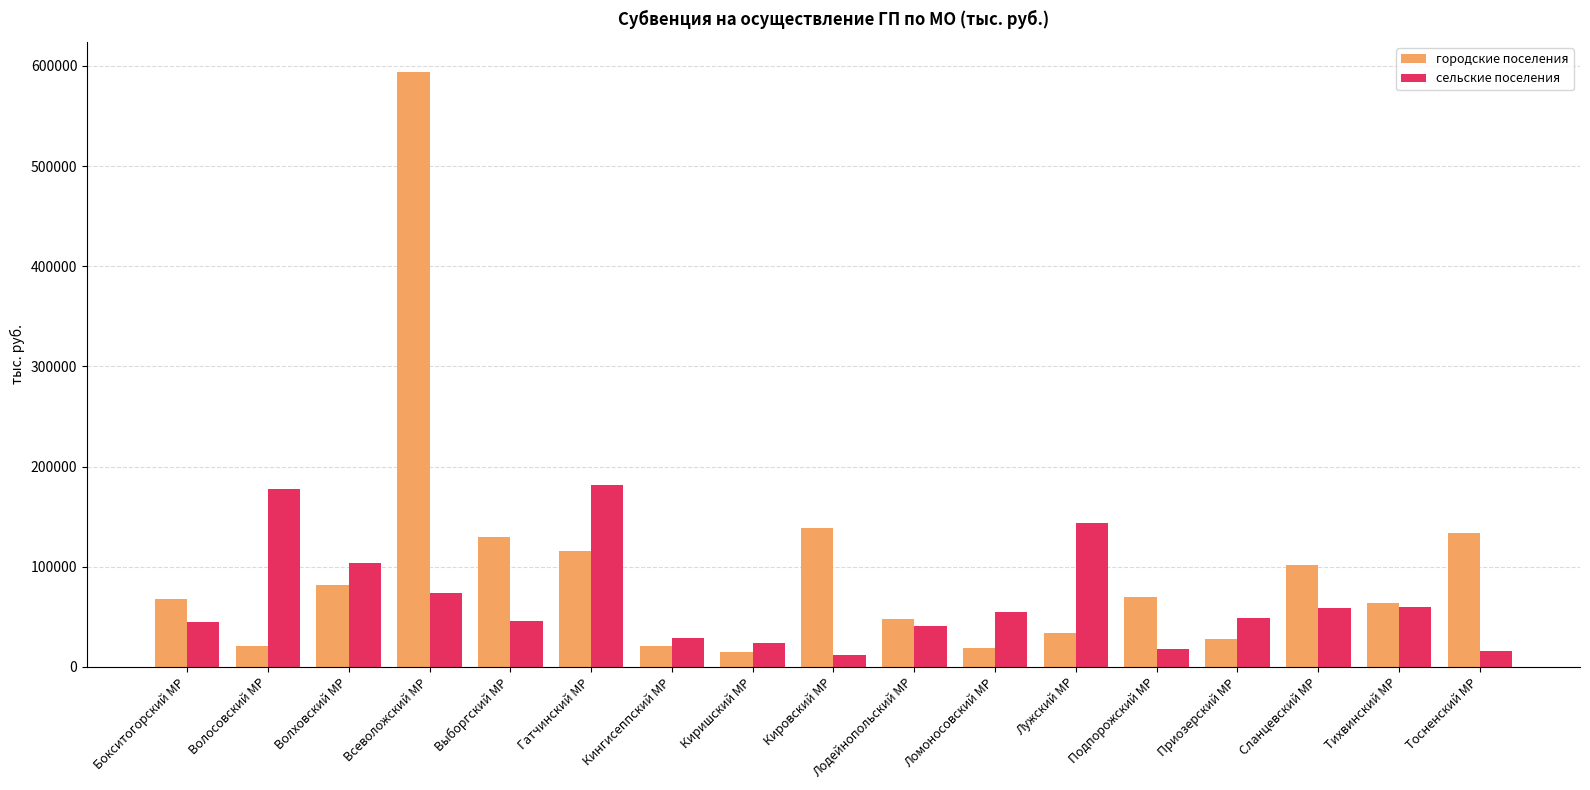

How many values in the сельские поселения series exceed 48639?

9